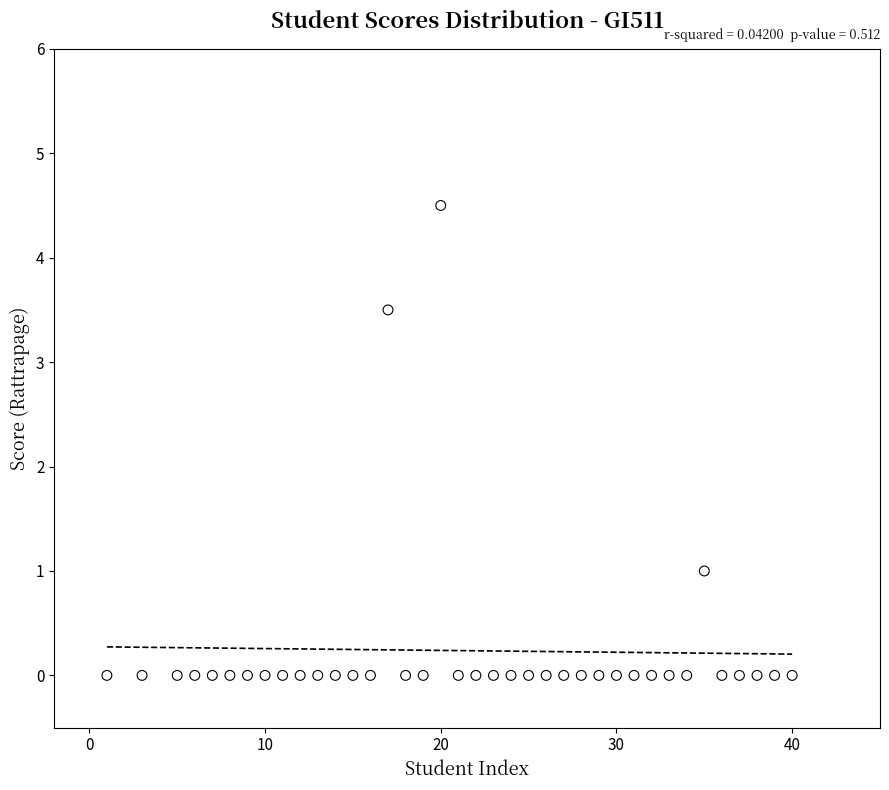

What is the range of X values (max minus min)?

39.0